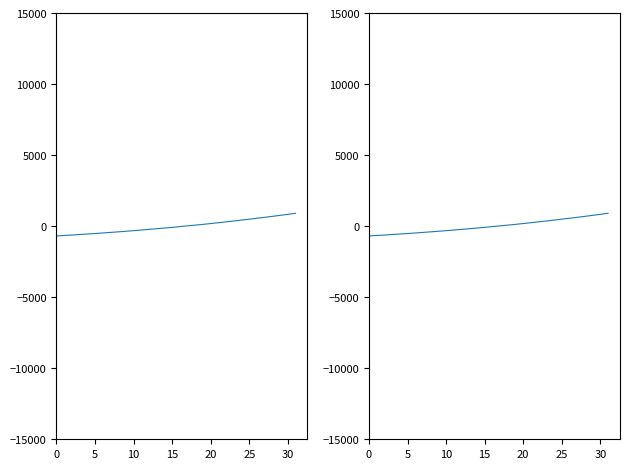

Does the chart have visible grid lines?

No